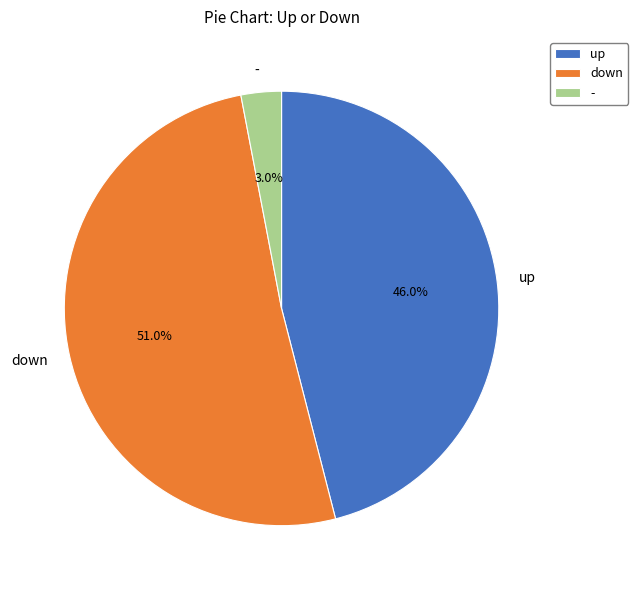

Which category has the smallest portion of the pie?

-